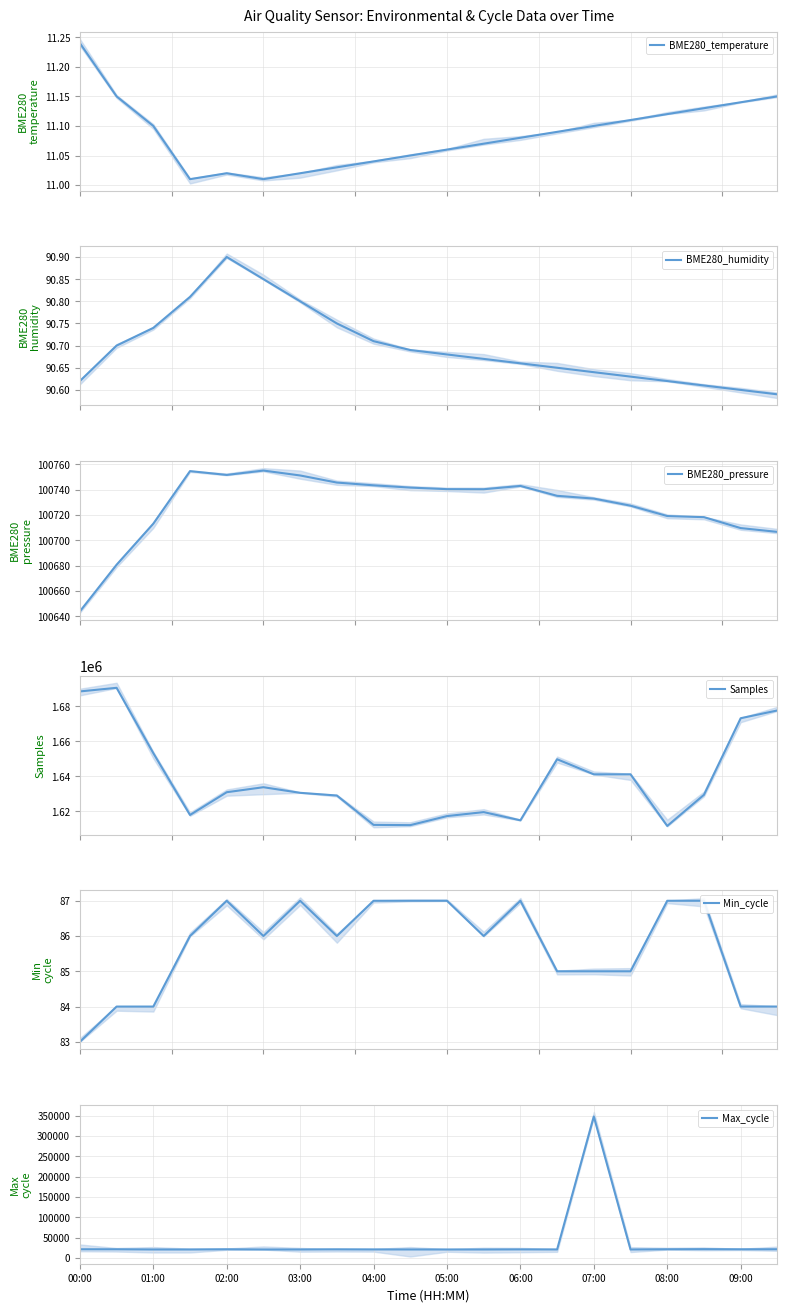

True or false: BME280_humidity has a value of 19.7 at 05:00.

False